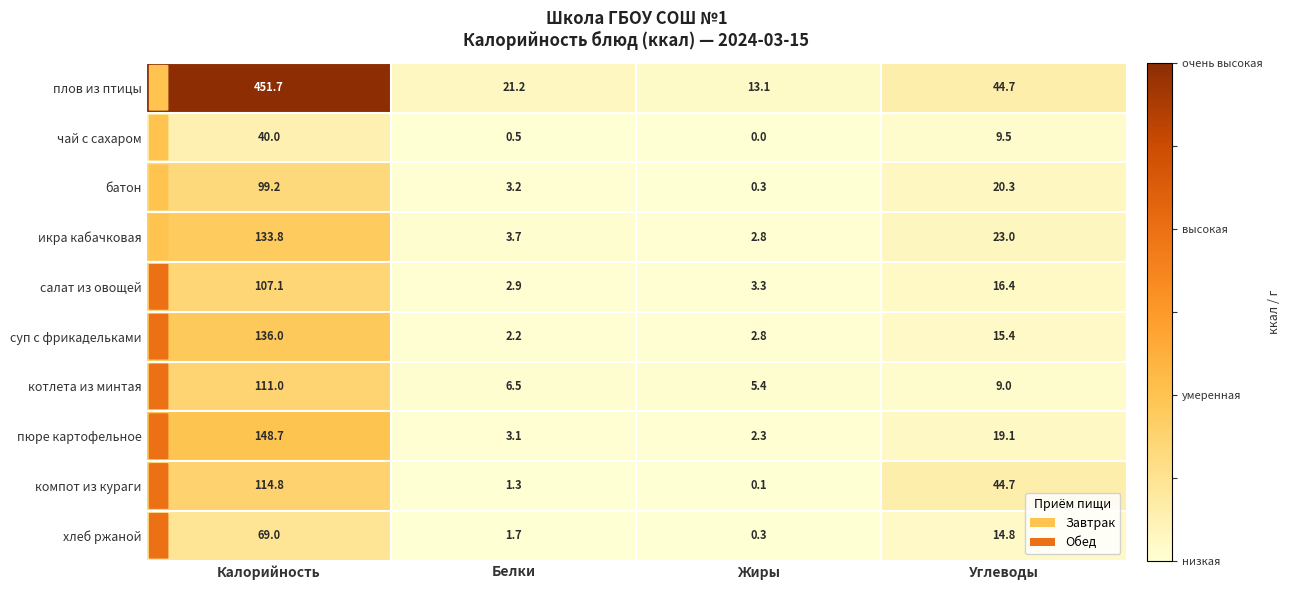

List the series in order of their peak value, lowest first.

чай с сахаром, хлеб ржаной, батон, салат из овощей, котлета из минтая, компот из кураги, икра кабачковая, суп с фрикадельками, пюре картофельное, плов из птицы